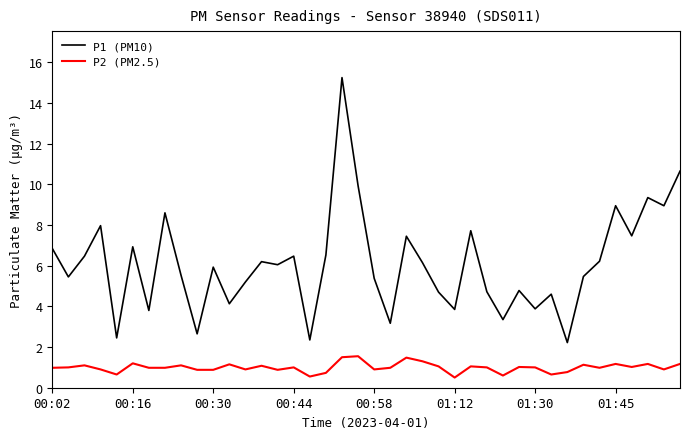

Rank the series by their average value, from lowest to highest.

P2 (PM2.5), P1 (PM10)